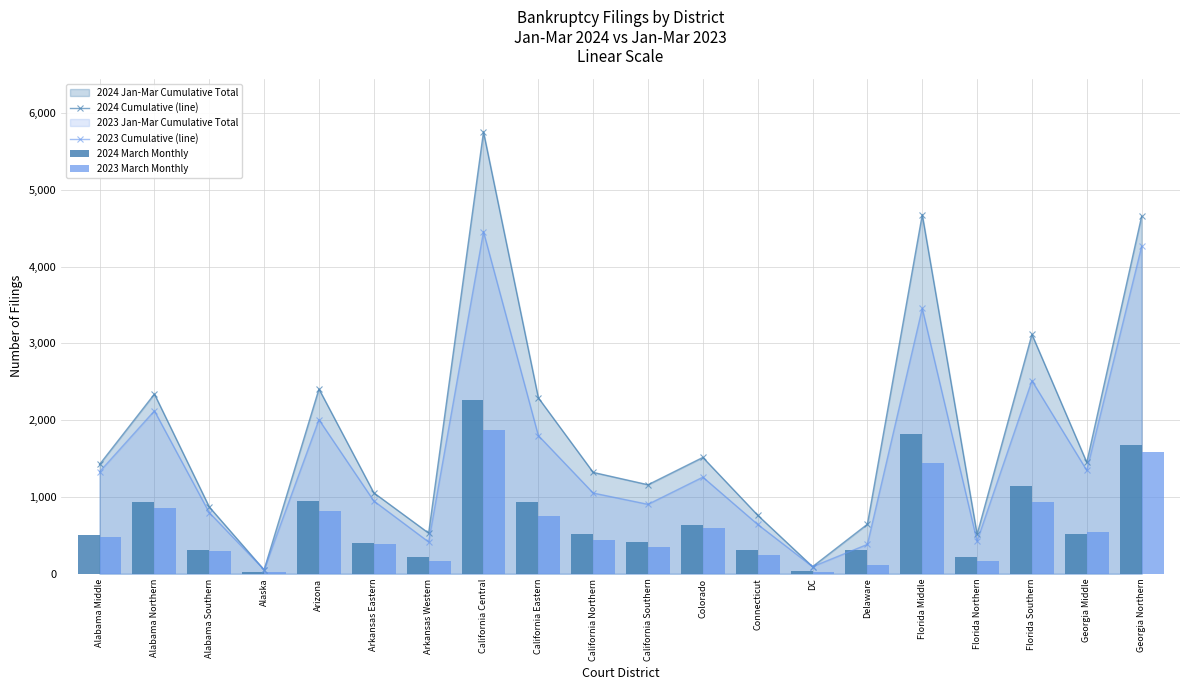

Is it true that 2023 Cumulative (line) equals 4352 at Florida Southern?

False